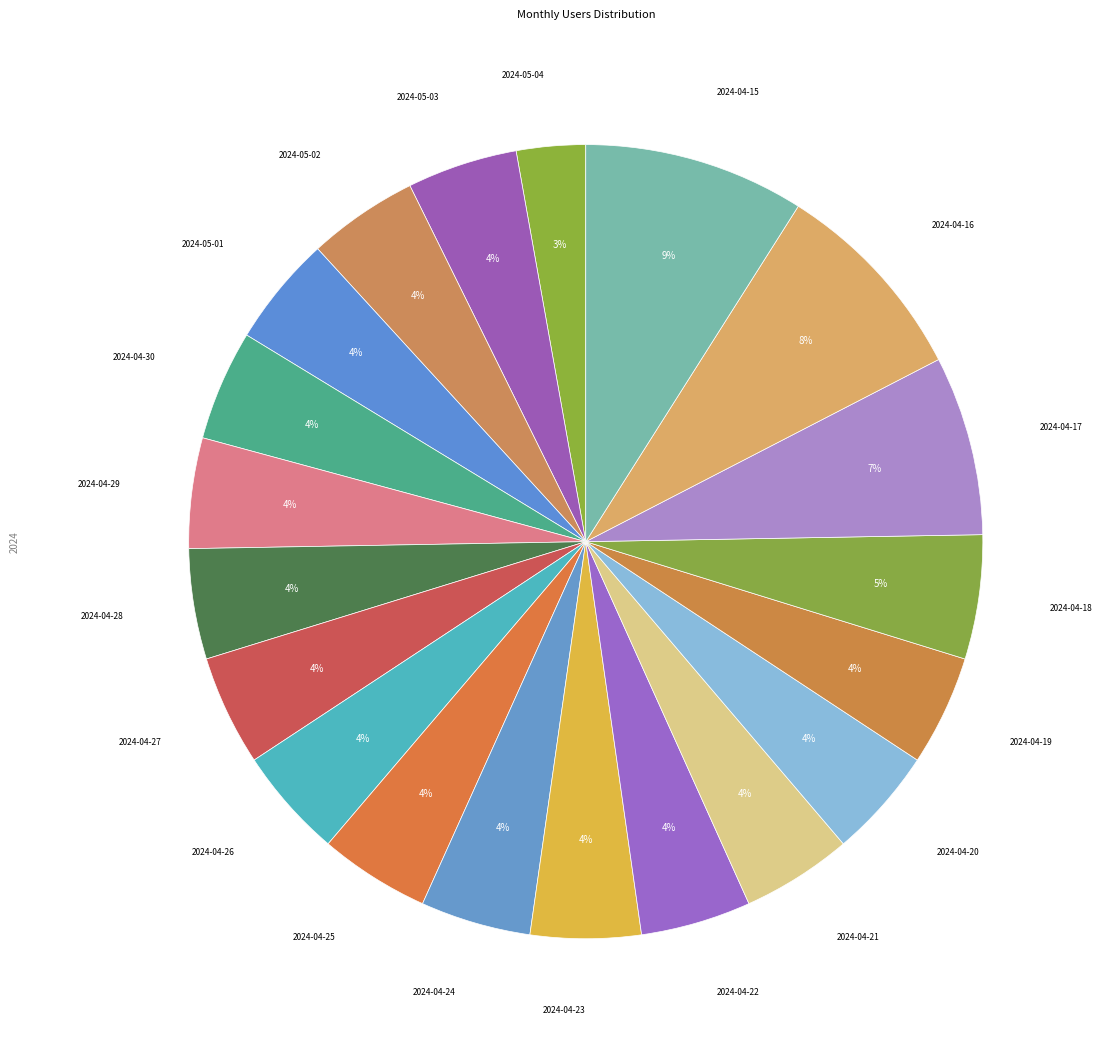

Which category has the smallest portion of the pie?

2024-05-04